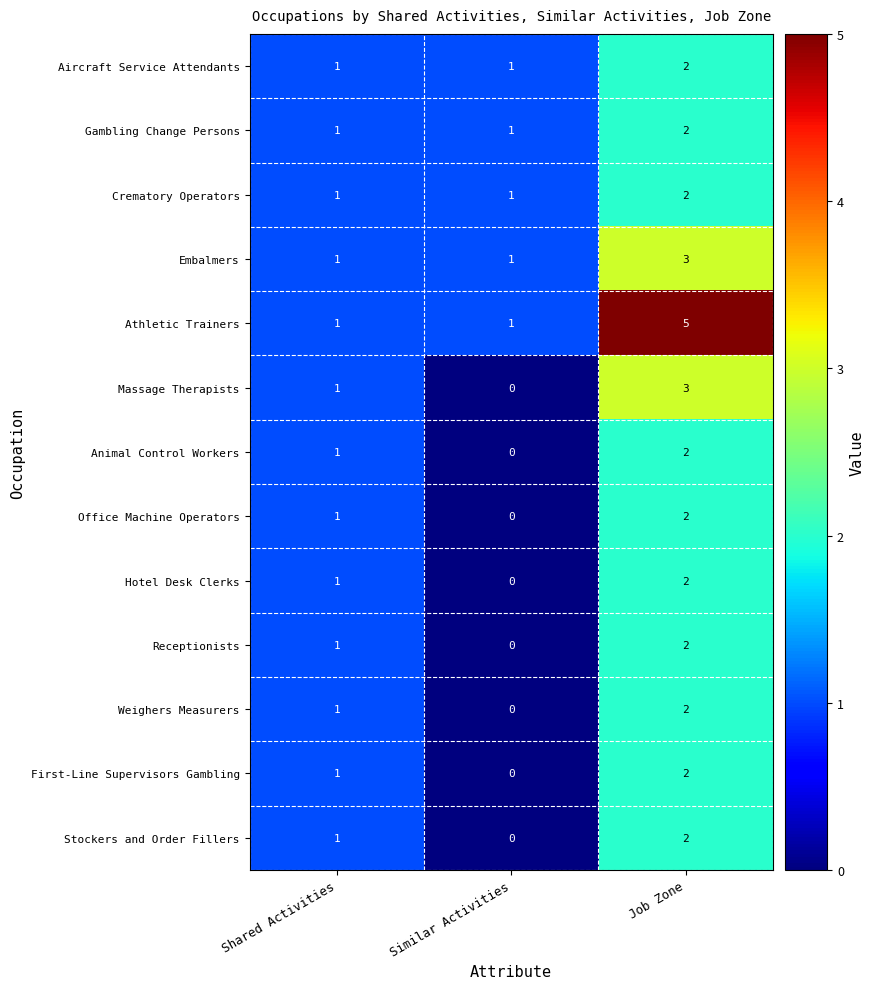

What is the total value across all series at Similar Activities?

5